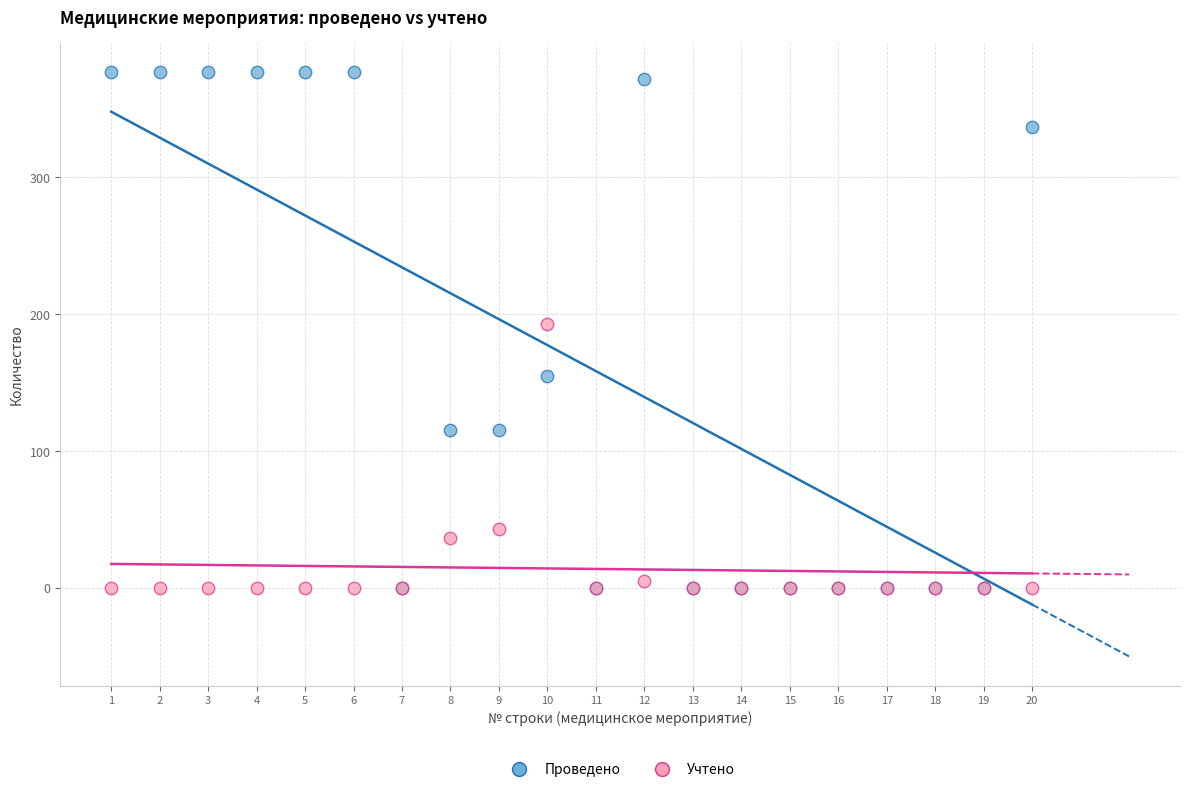

Which series contains the highest Y value?

Проведено